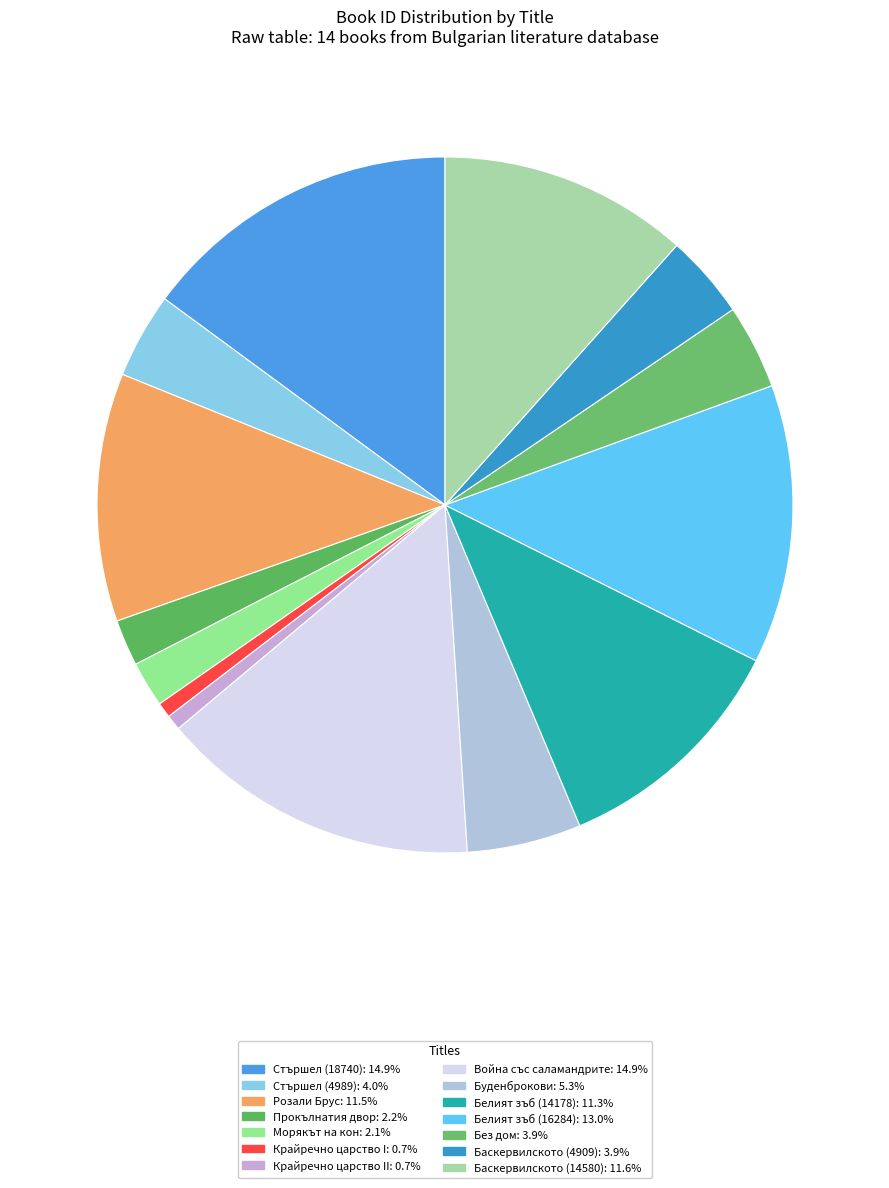

Count the number of slices in the pie.

14